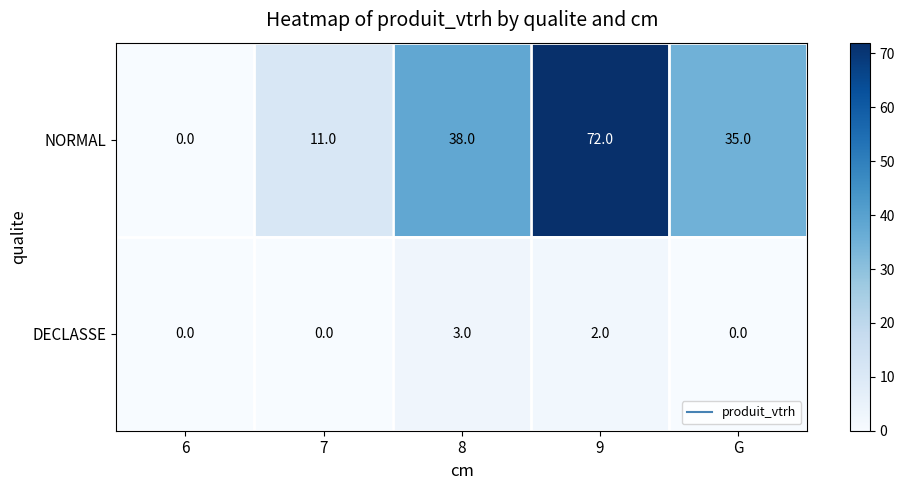

True or false: NORMAL has a value of 24 at 6.

False